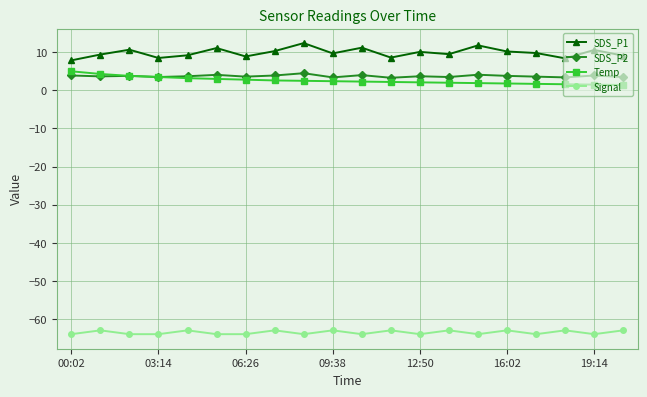

What is the difference between the second highest and minimum values in the Temp series?

2.9